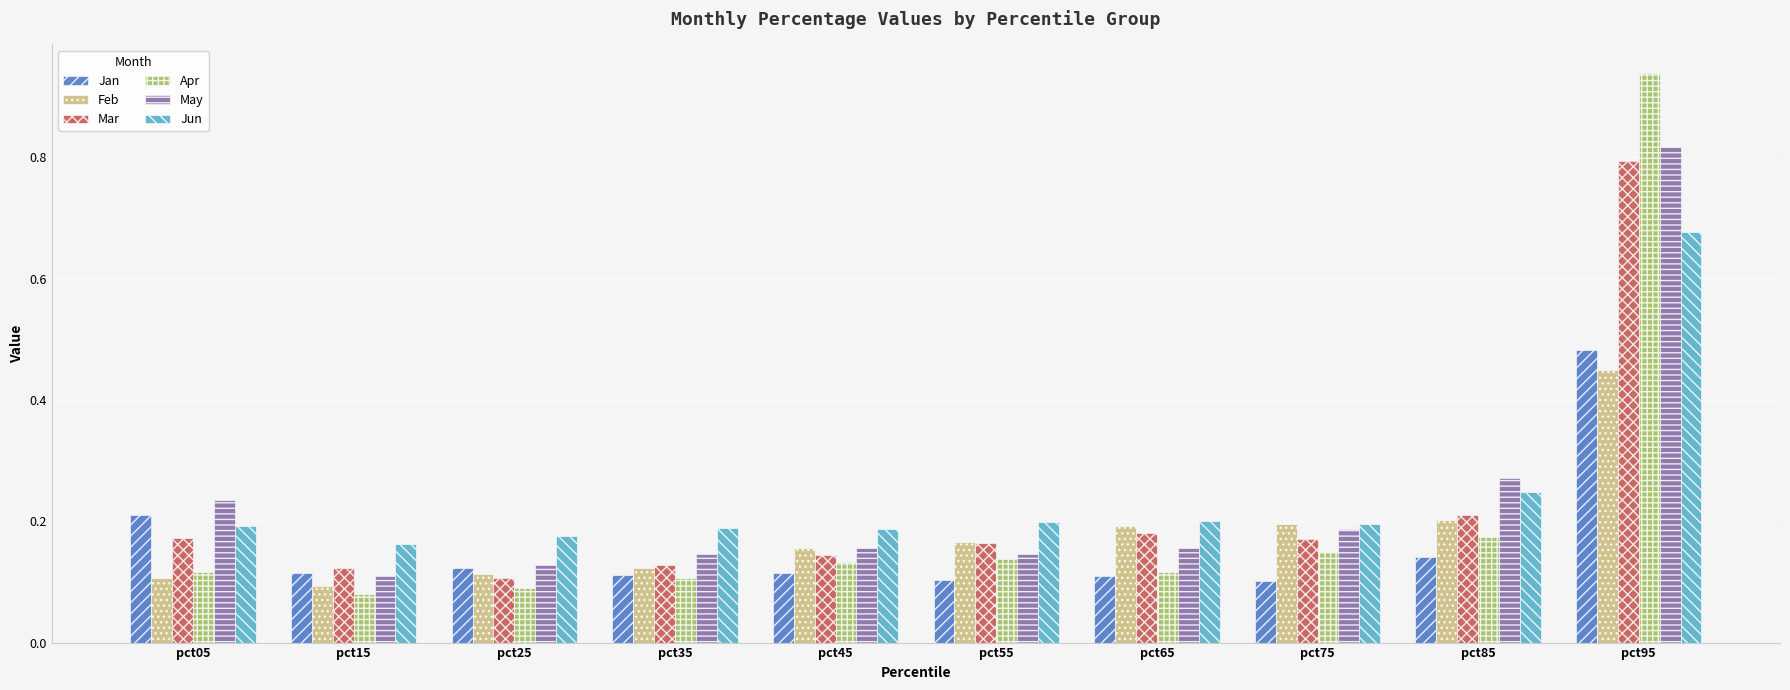

Is it true that Apr equals 0.1 at pct65?

True